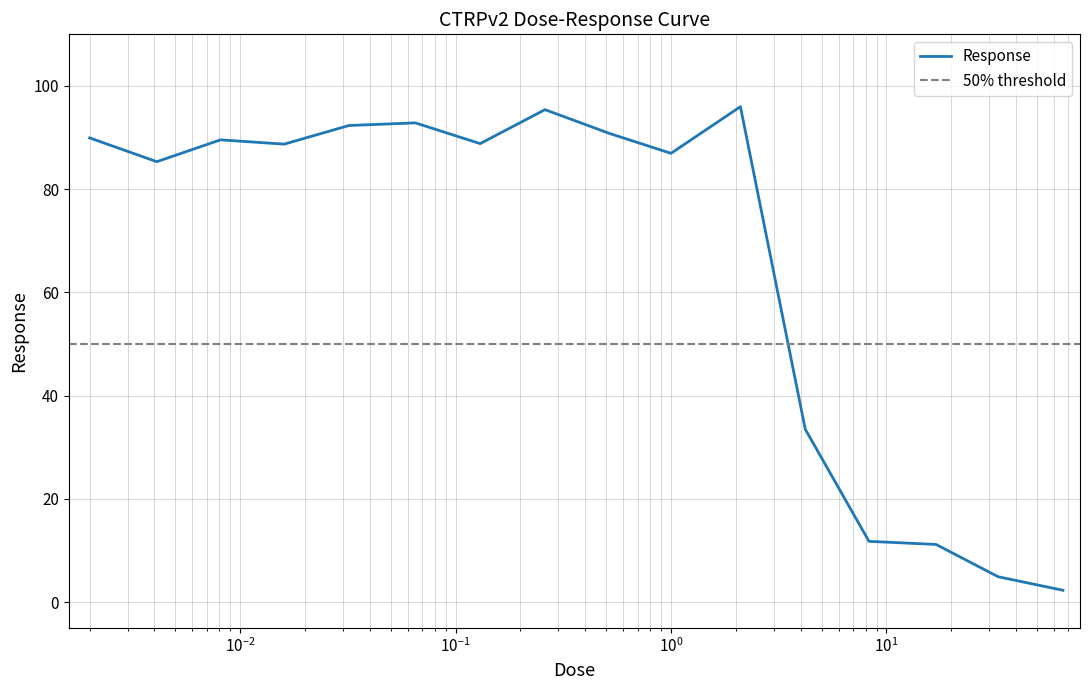

Approximately how many times larger is the value at 0.13 compared to 0.0081?

1.0